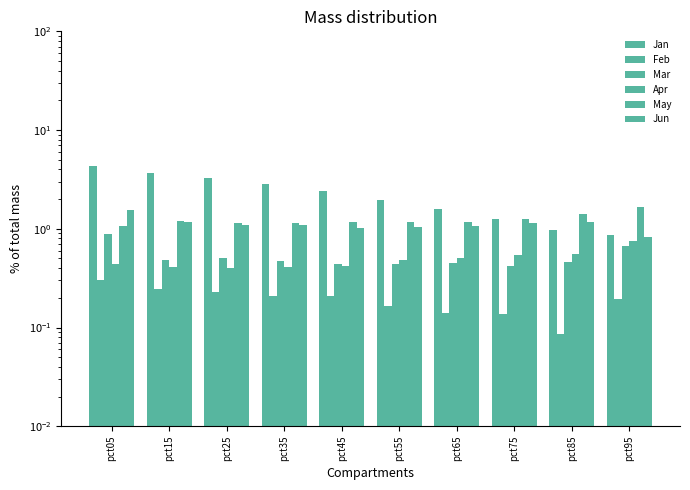

At pct05, list the series in order from largest to smallest.

Jan, Jun, May, Mar, Apr, Feb